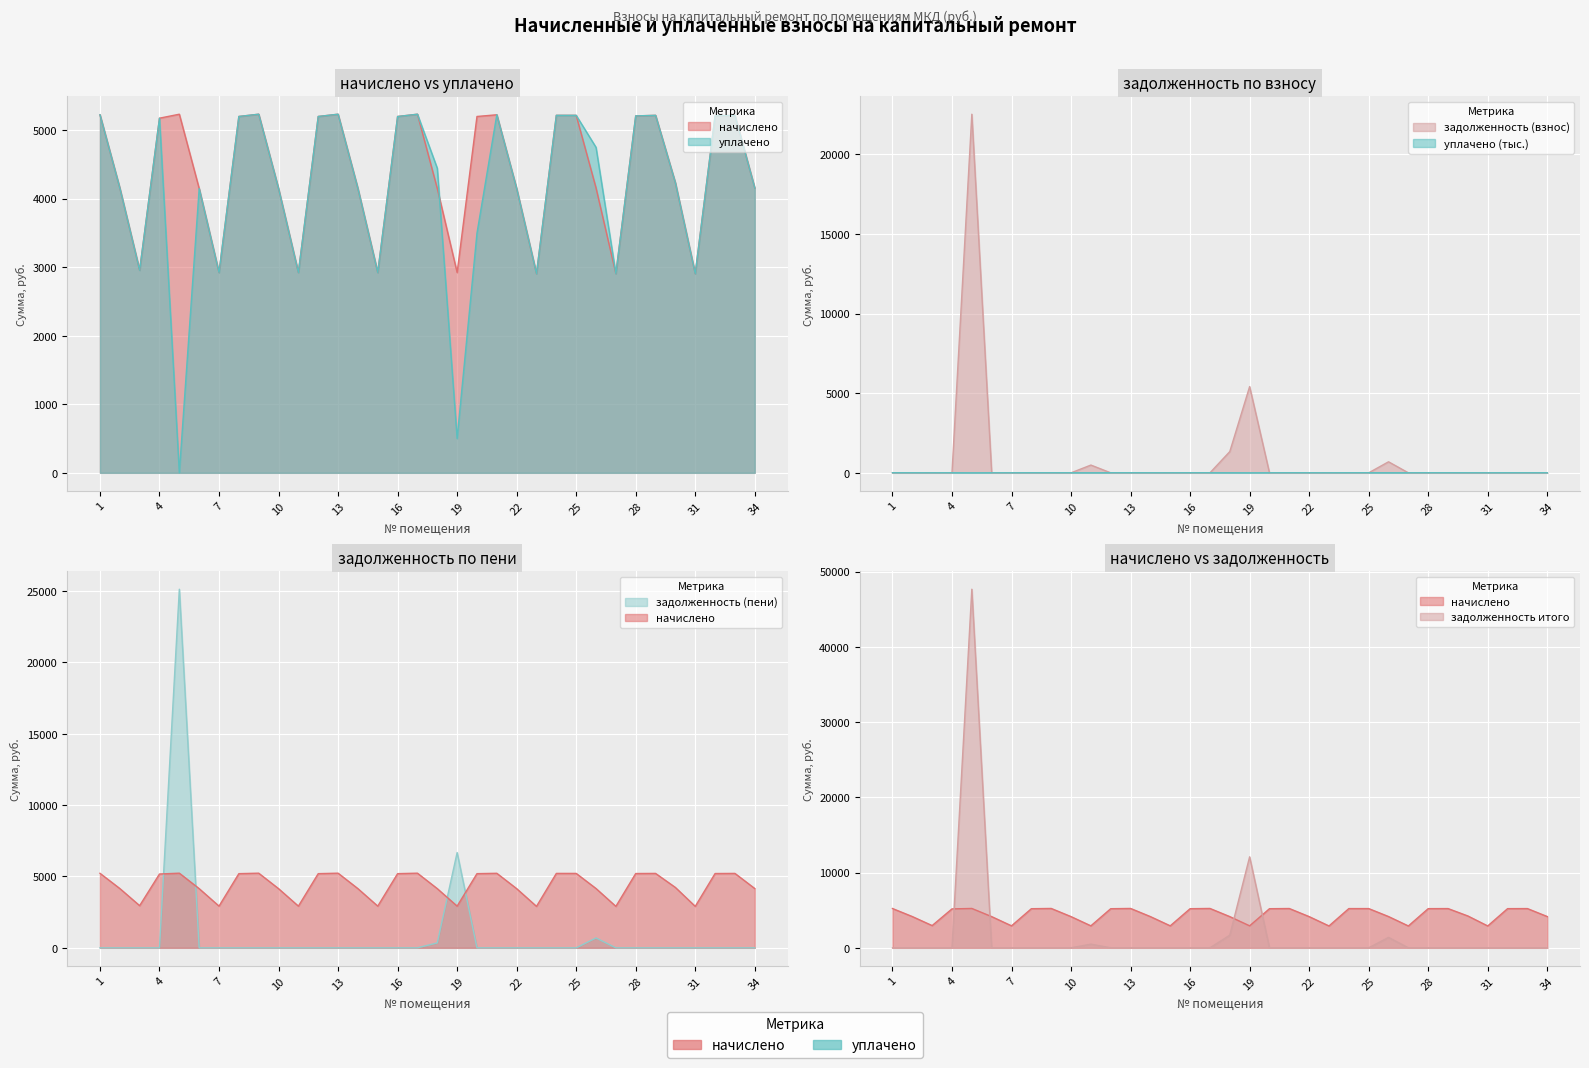

True or false: уплачено has a value of 2922.8 at 11.

True